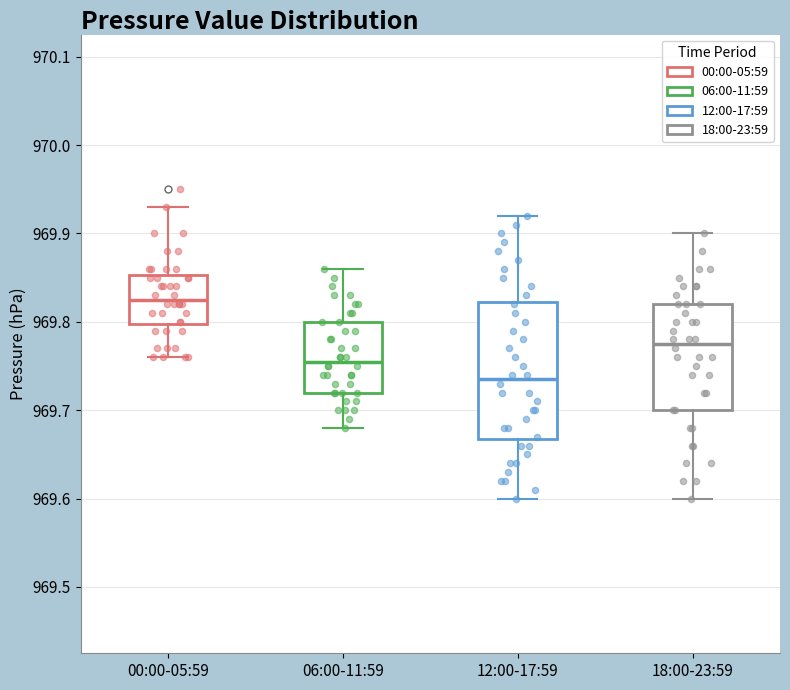

Reading left to right, transcribe this box plot: for each box, give where its median line is, the range the box spans, and where its two whiskers end, as read against the y-axis. The values are not printed on the chart, so give them approximately, as read against the axis.

00:00-05:59: median 969.83, box 969.80 to 969.85, whiskers 969.76 to 969.93
06:00-11:59: median 969.76, box 969.72 to 969.80, whiskers 969.68 to 969.86
12:00-17:59: median 969.74, box 969.67 to 969.82, whiskers 969.60 to 969.92
18:00-23:59: median 969.78, box 969.70 to 969.82, whiskers 969.60 to 969.90